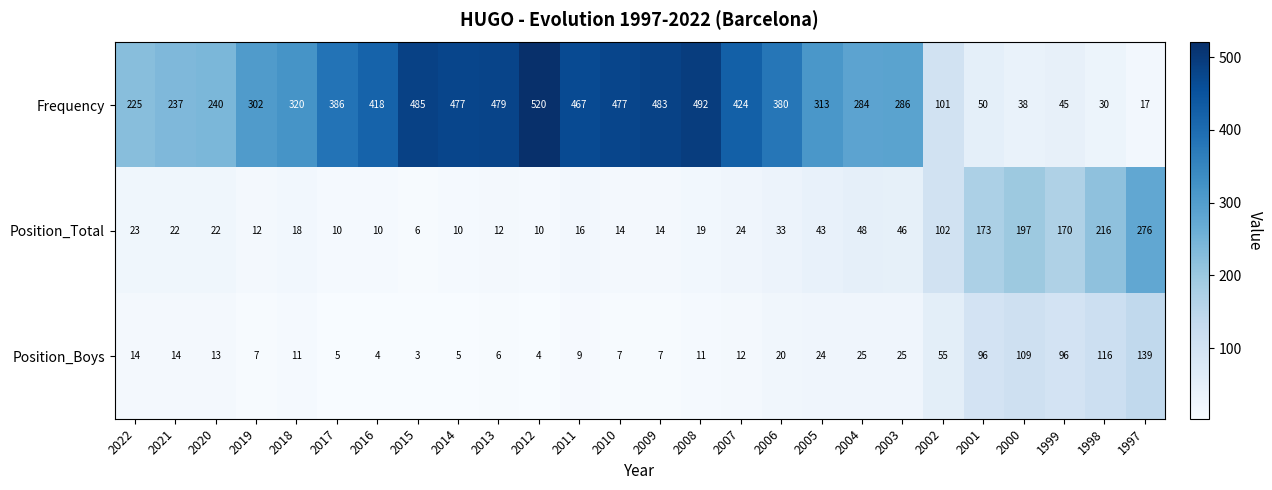

What is the spread (max minus min) of values at 2014?

472